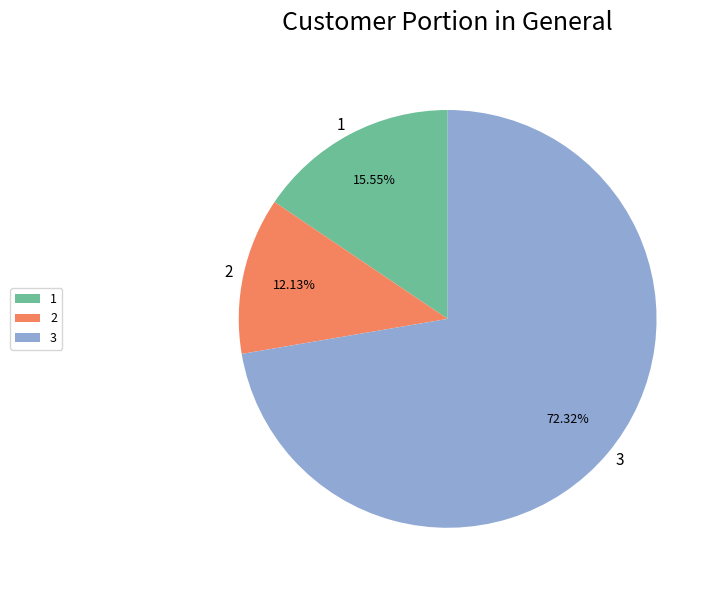

Rank the categories by value from lowest to highest.

2, 1, 3